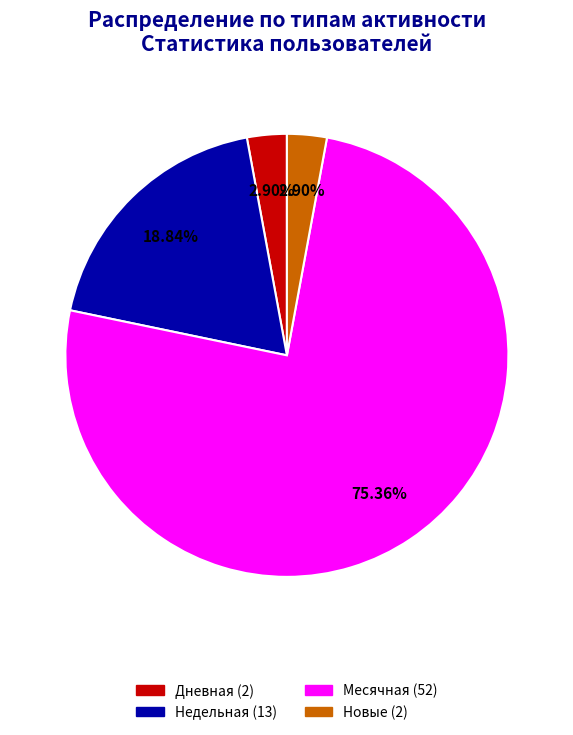

Does any single category account for the majority?

Yes